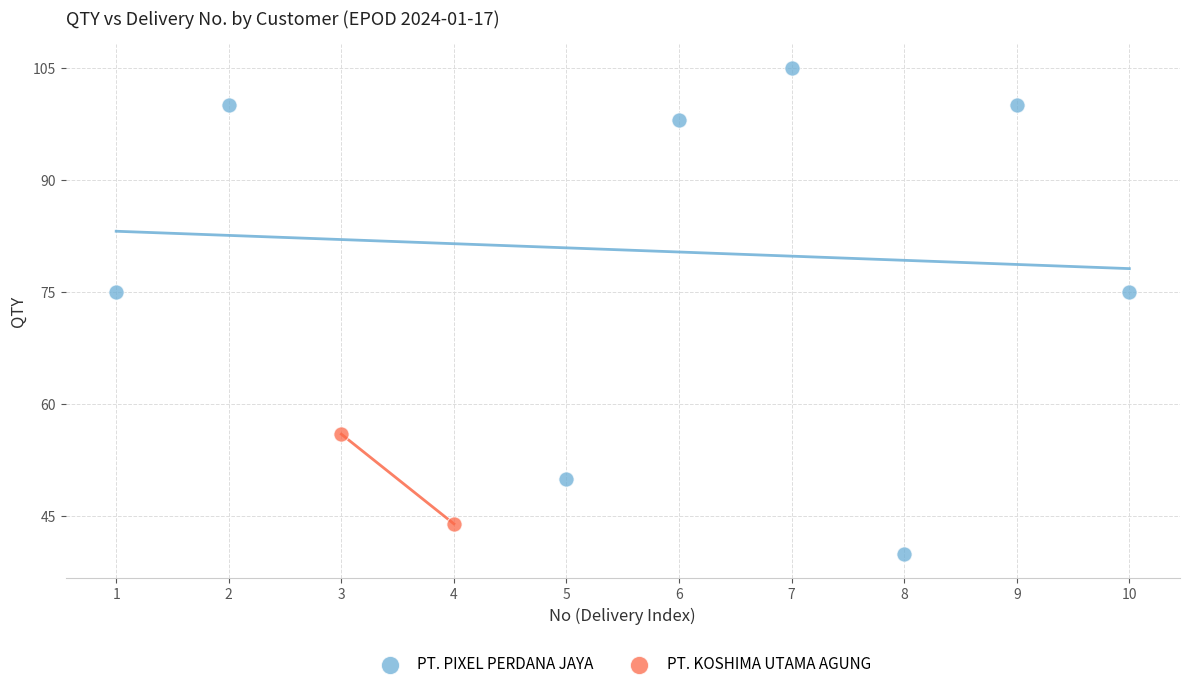

What are all the series names shown in the legend?

PT. PIXEL PERDANA JAYA, PT. KOSHIMA UTAMA AGUNG